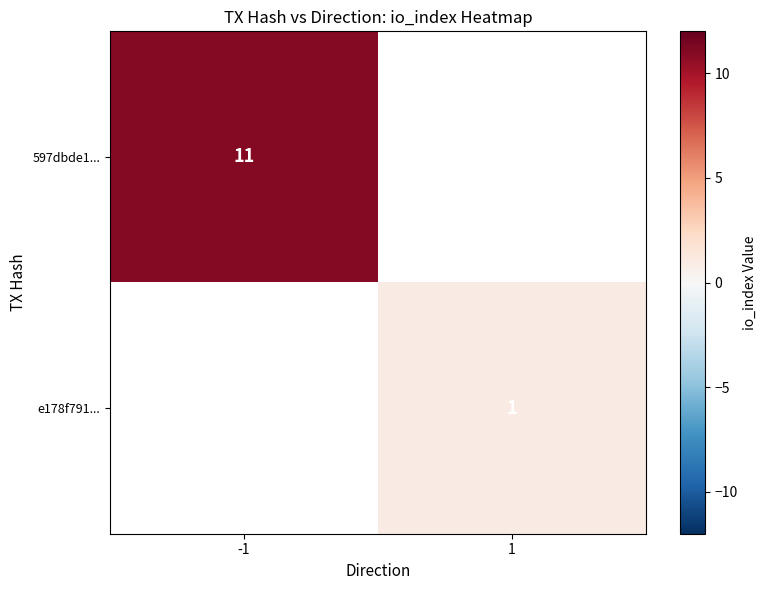

The 597dbde1... series shows 19 at -1. True or false?

False